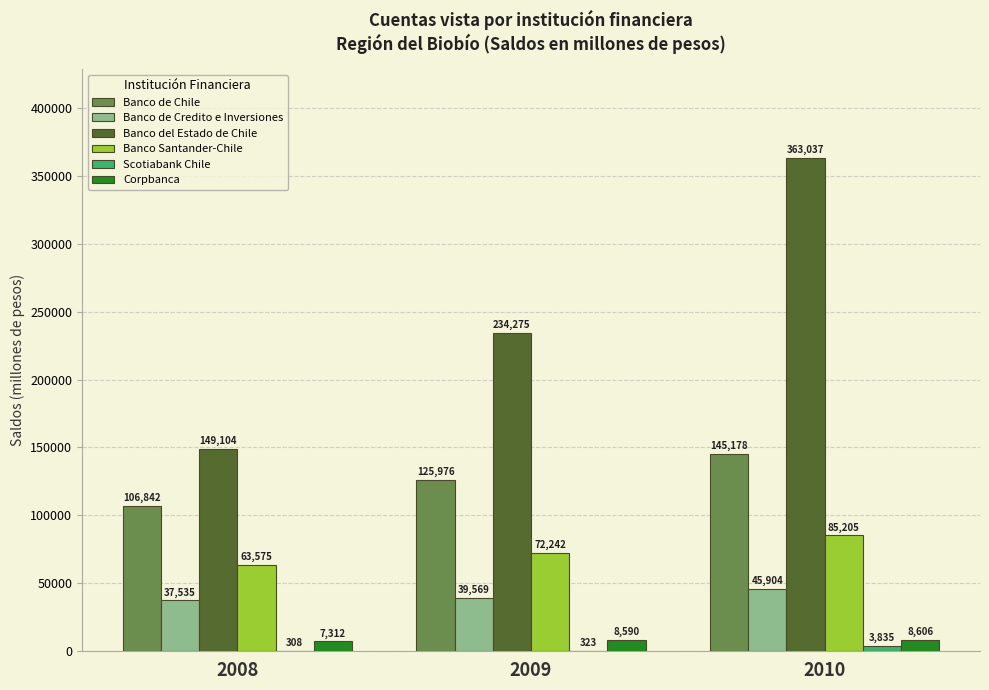

What is the sum of the Banco de Chile values at 2008 and 2009?

232818